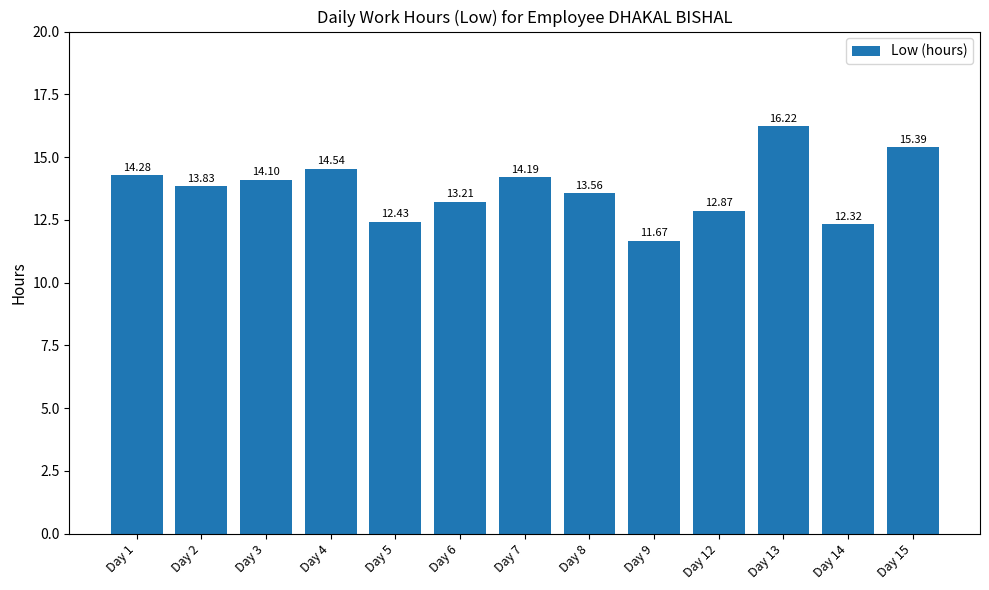

List the labels in order of value, largest first.

Day 13, Day 15, Day 4, Day 1, Day 7, Day 3, Day 2, Day 8, Day 6, Day 12, Day 5, Day 14, Day 9